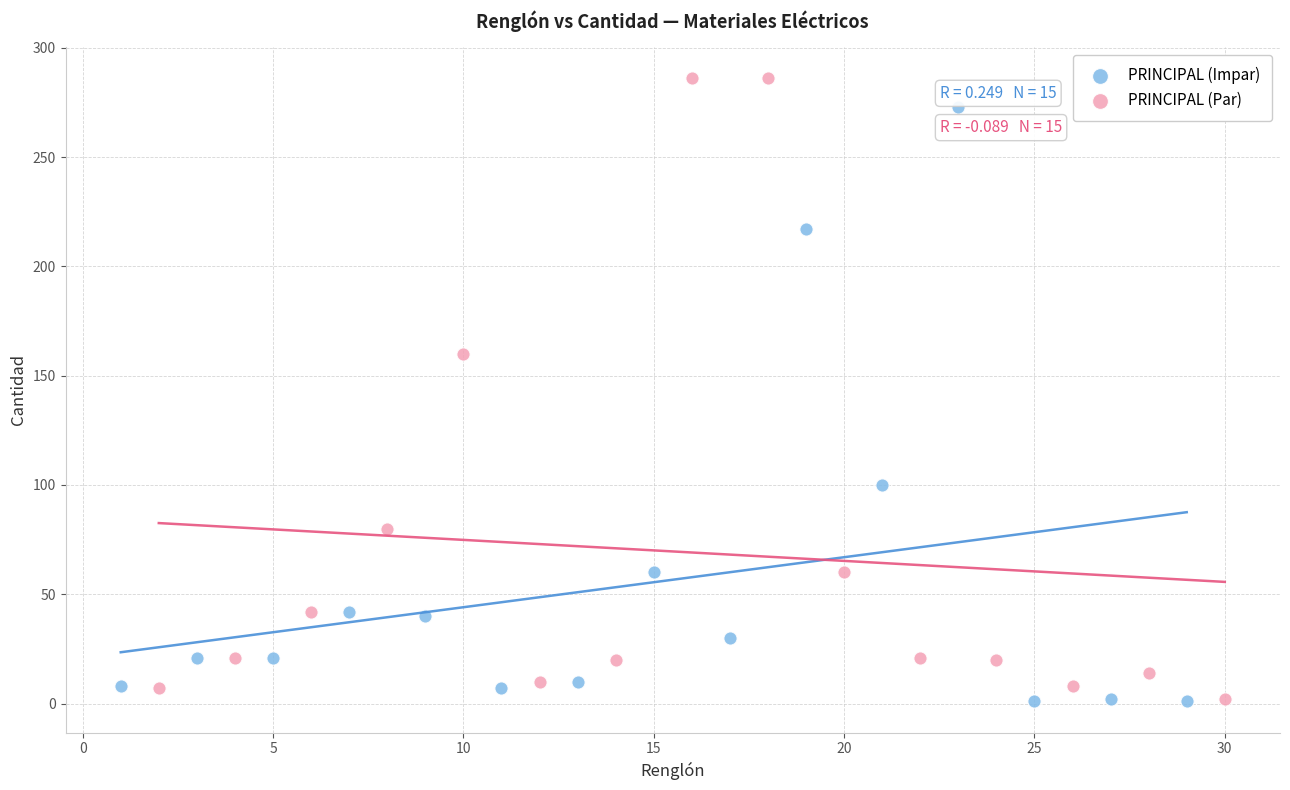

What are all the series names shown in the legend?

PRINCIPAL (Impar), PRINCIPAL (Par)